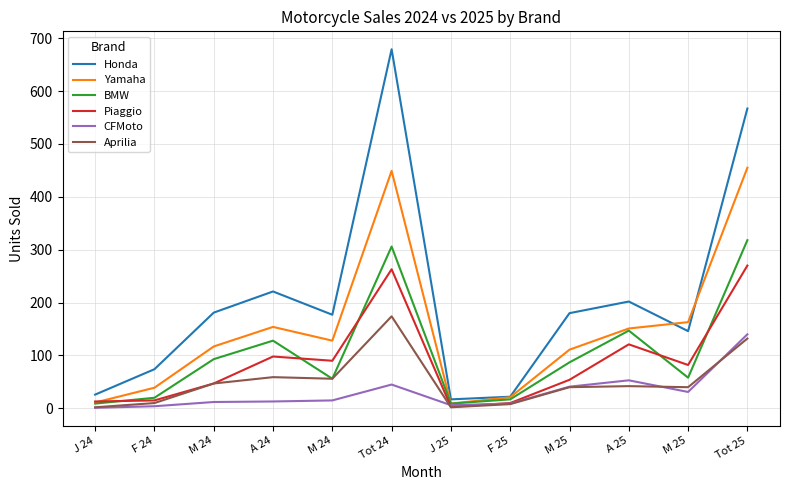

At which label does CFMoto reach its peak?

Tot 25